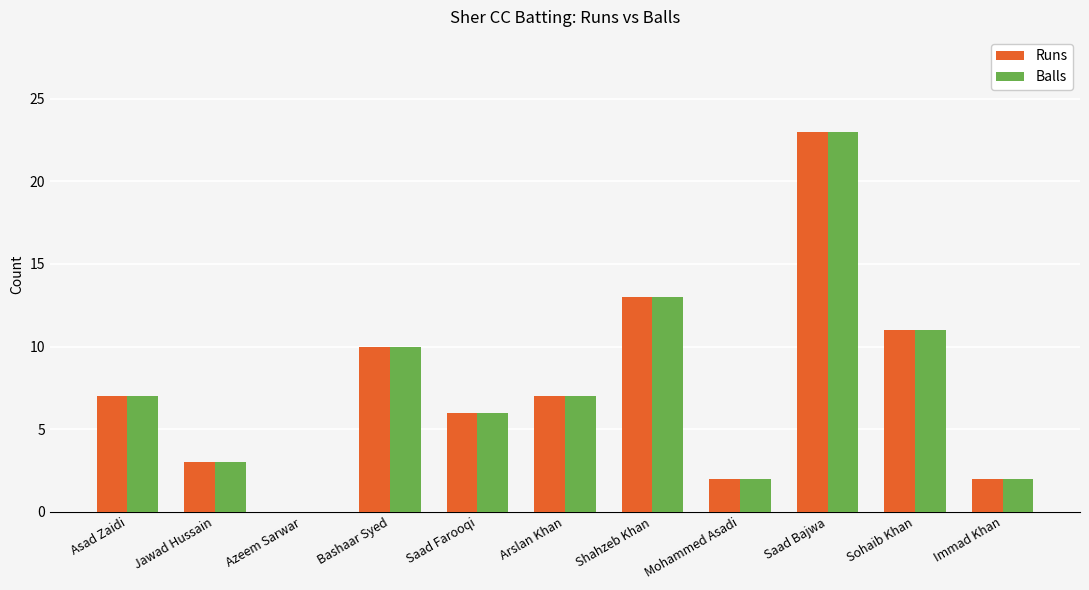

Is it true that Runs equals 3 at Mohammed Asadi?

False